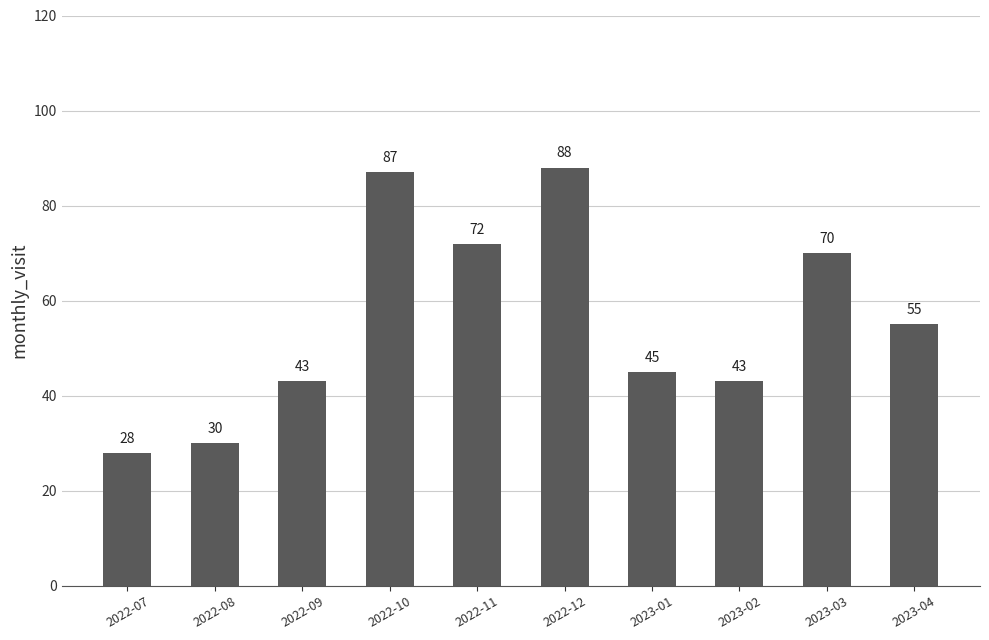

Approximately how many times larger is the value at 2022-07 compared to 2022-08?

0.9